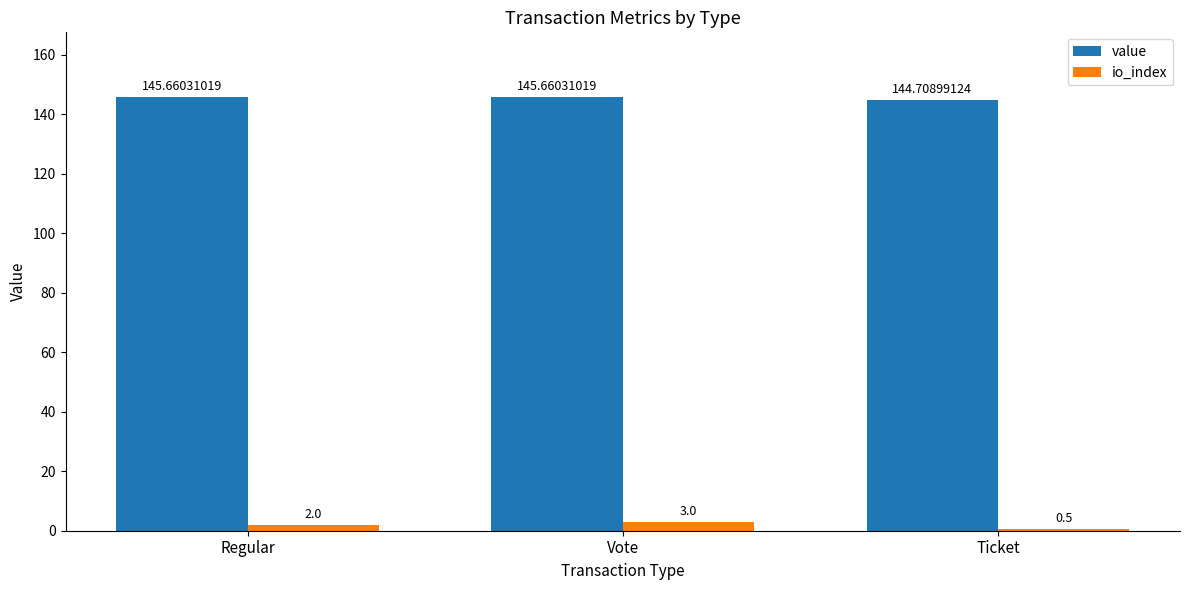

At which category is the sum across all series the highest?

Vote